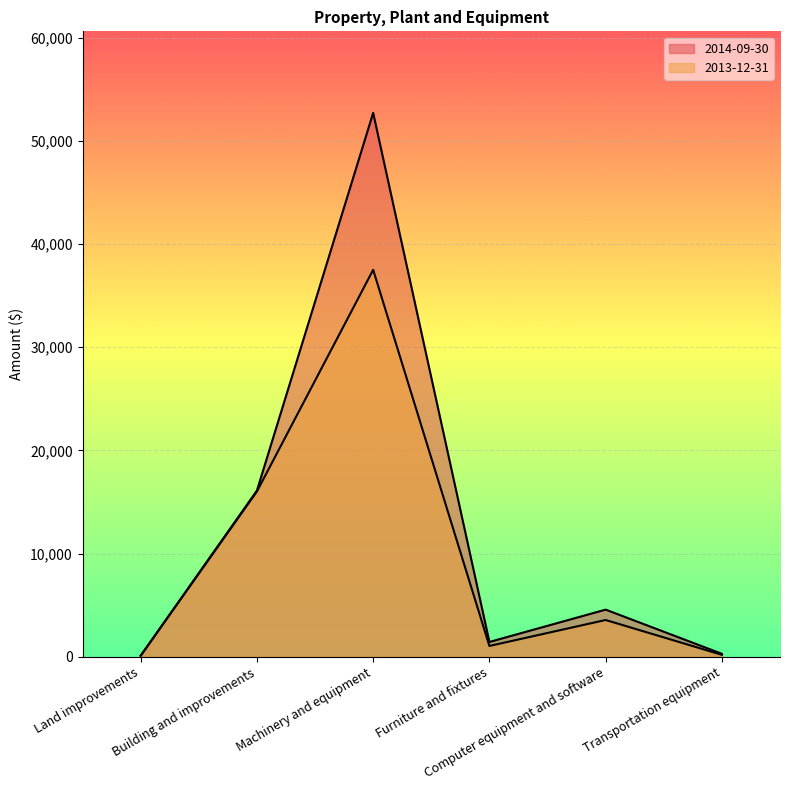

What is the value of the 2014-09-30 point at the 5th from the left?

4567